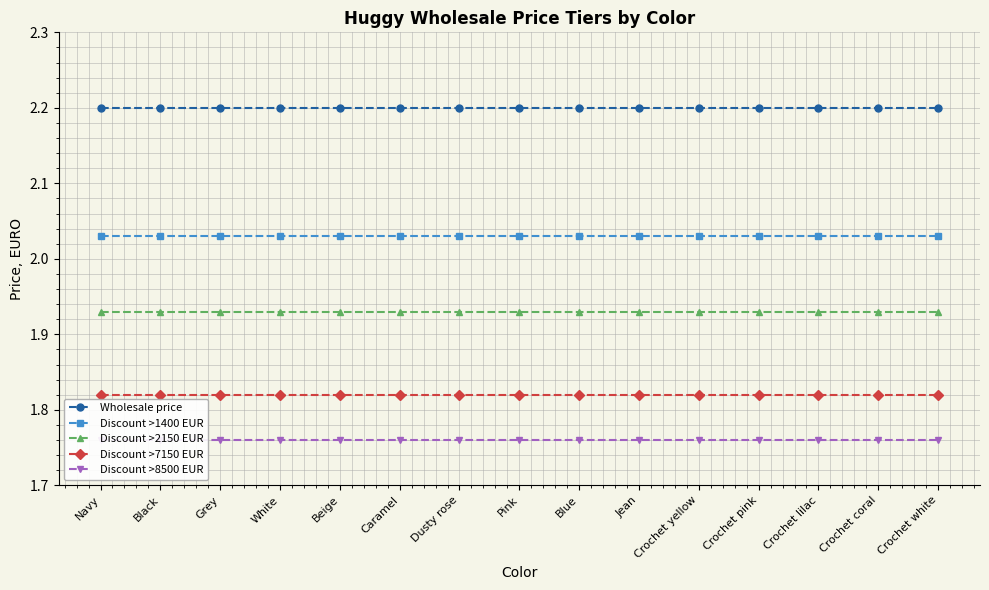

True or false: Discount >2150 EUR and Discount >8500 EUR intersect in this chart.

False